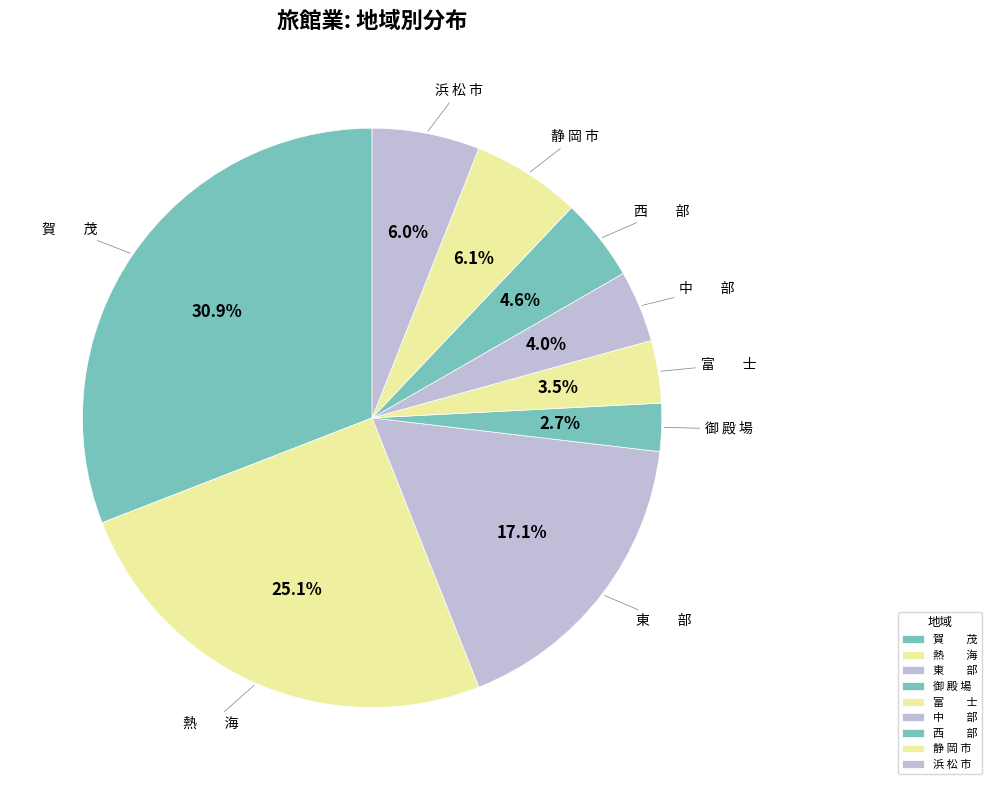

Is the sum of 西 部 and 富 士 greater than half?

No